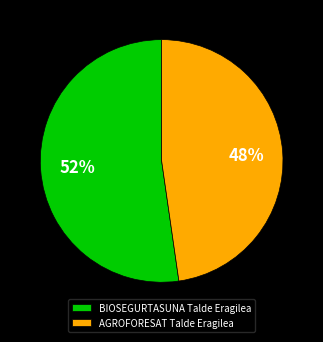

Is the sum of AGROFORESAT Talde Eragilea and BIOSEGURTASUNA Talde Eragilea greater than half?

Yes